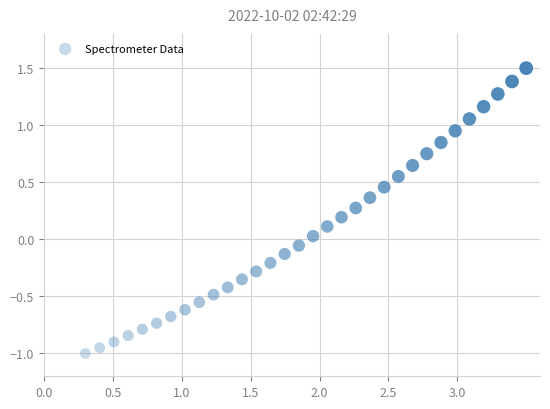

What is the range of Y values (max minus min)?

2.5